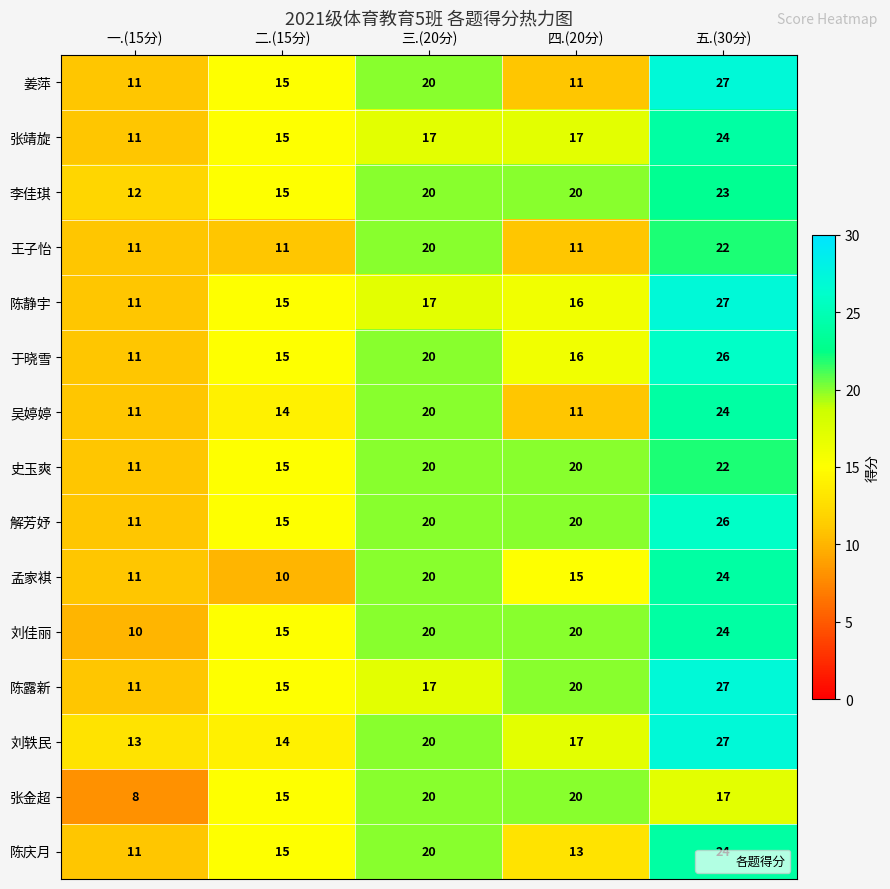

What is the minimum value shown in the chart?

8